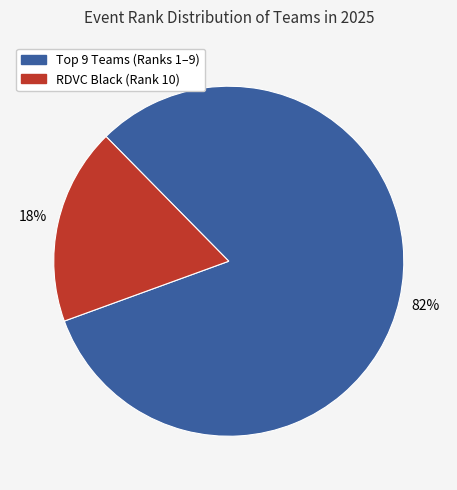

To the nearest percent, what is the average slice percentage?

50%